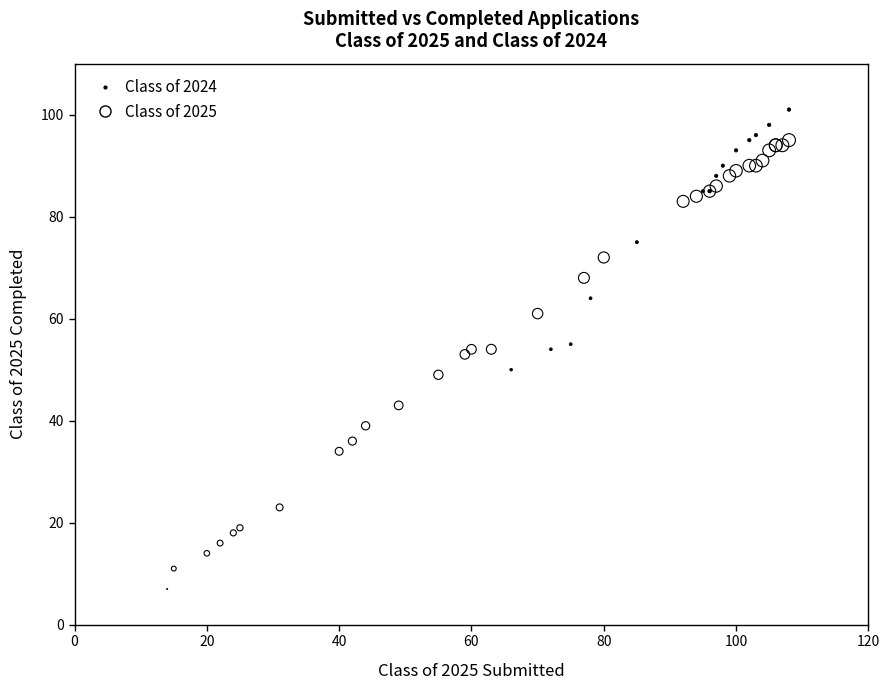

Which series reaches the minimum Y coordinate?

Class of 2024